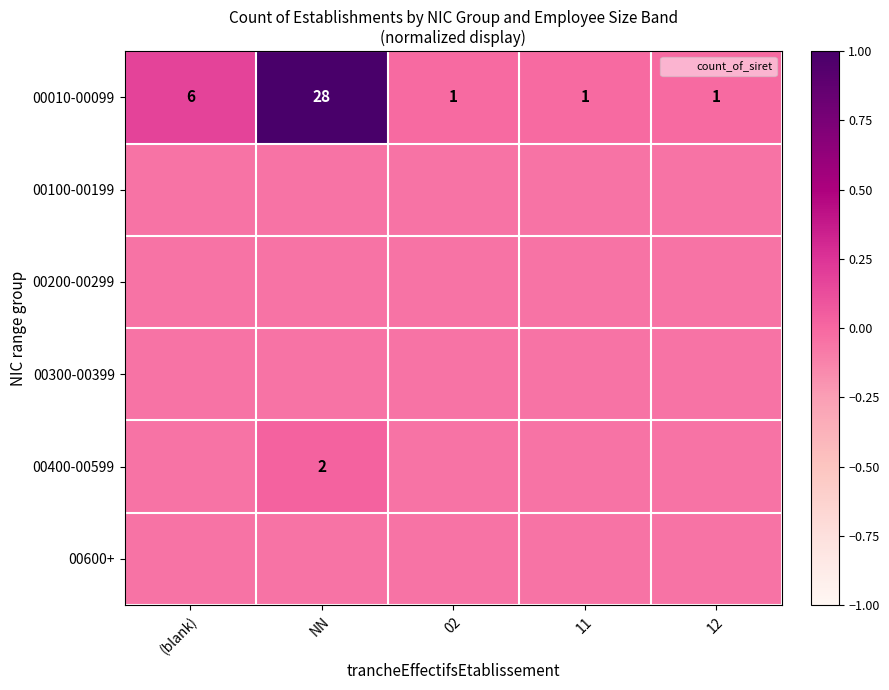

What is the sum of the 00200-00299 values at 02 and NN?

-0.1